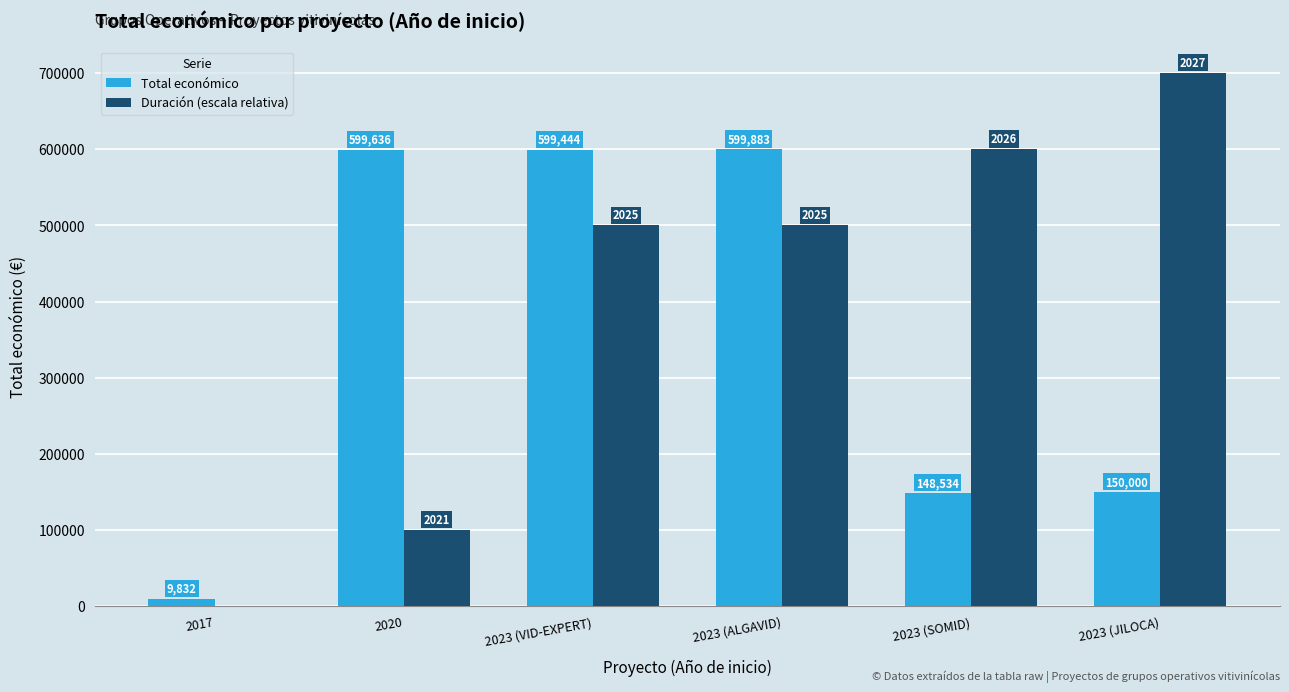

Which category has the highest value across all series?

2023 (JILOCA)